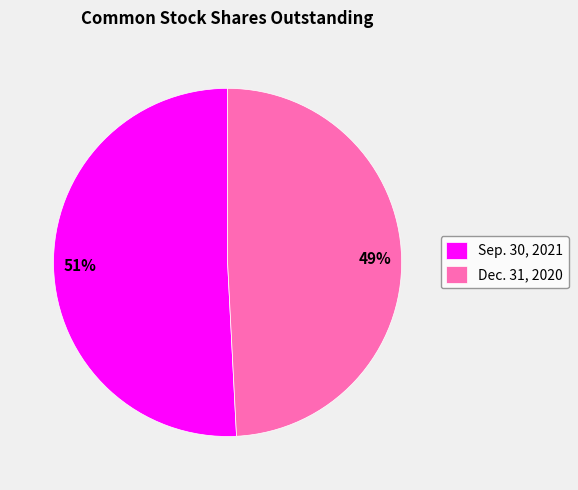

To the nearest percent, what is the combined percentage of Sep. 30, 2021 and Dec. 31, 2020?

100%